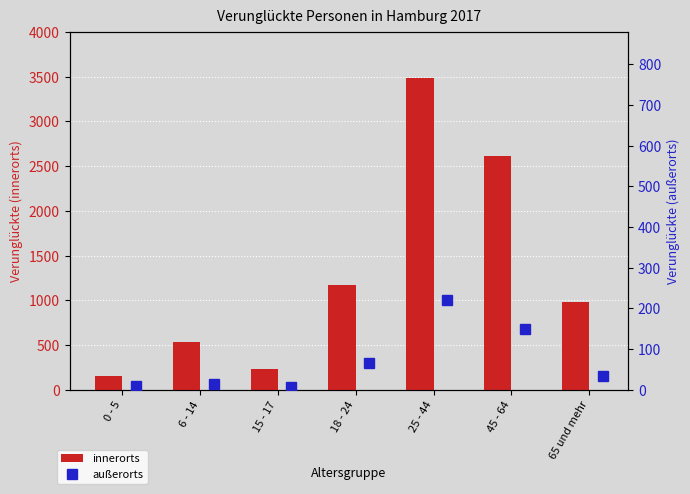

How many categories are shown in the chart?

7